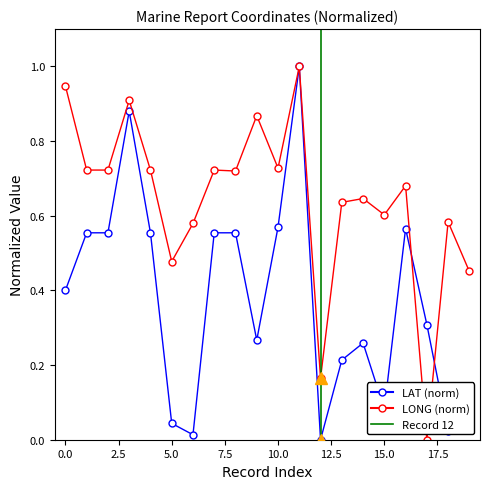

The value of LAT at 7 is 0.6. True or false?

True